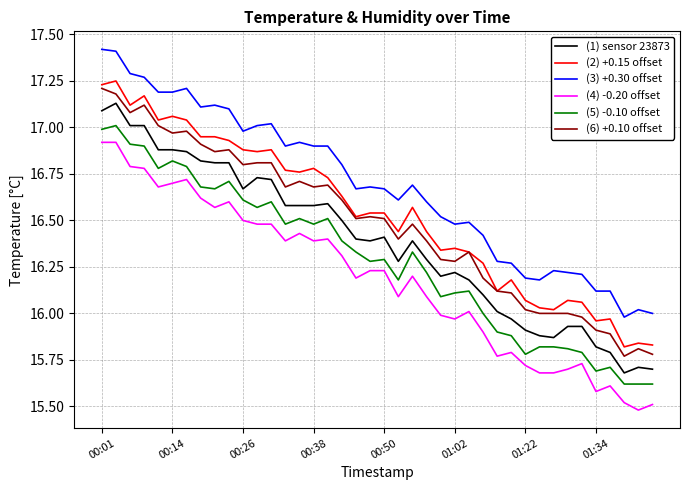

What is the minimum value shown in the chart?

15.5